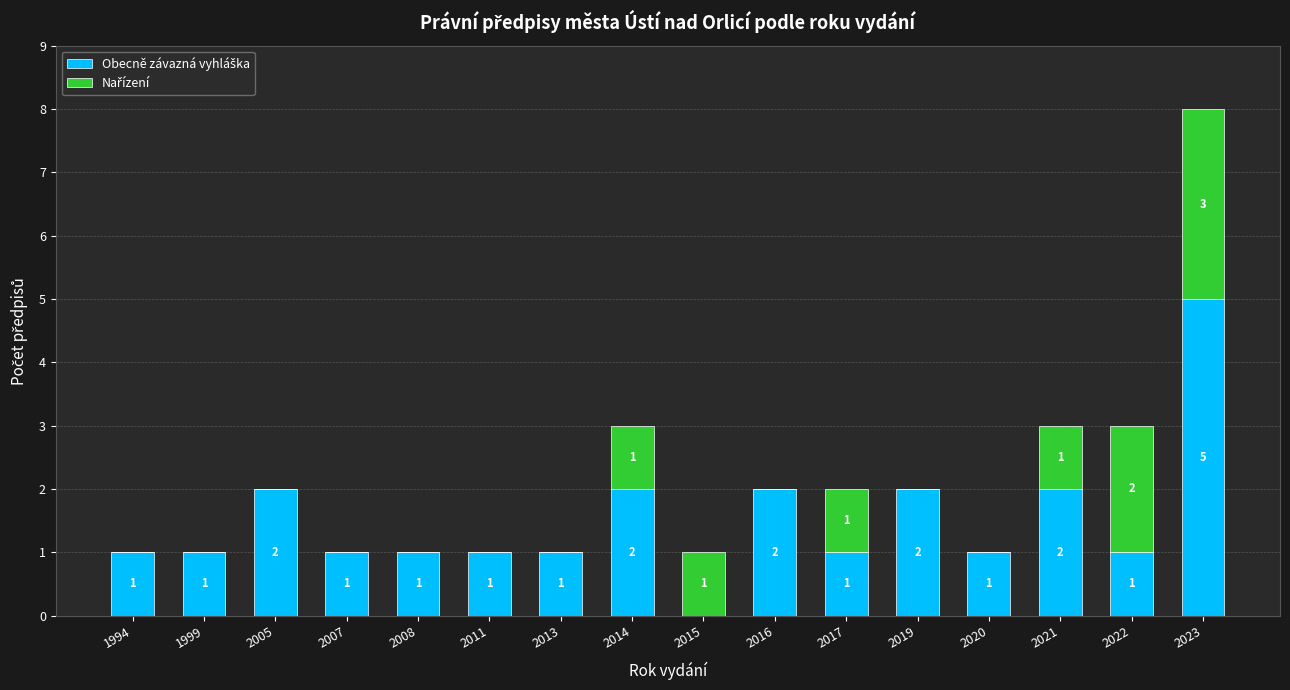

At which category is the sum across all series the highest?

2023